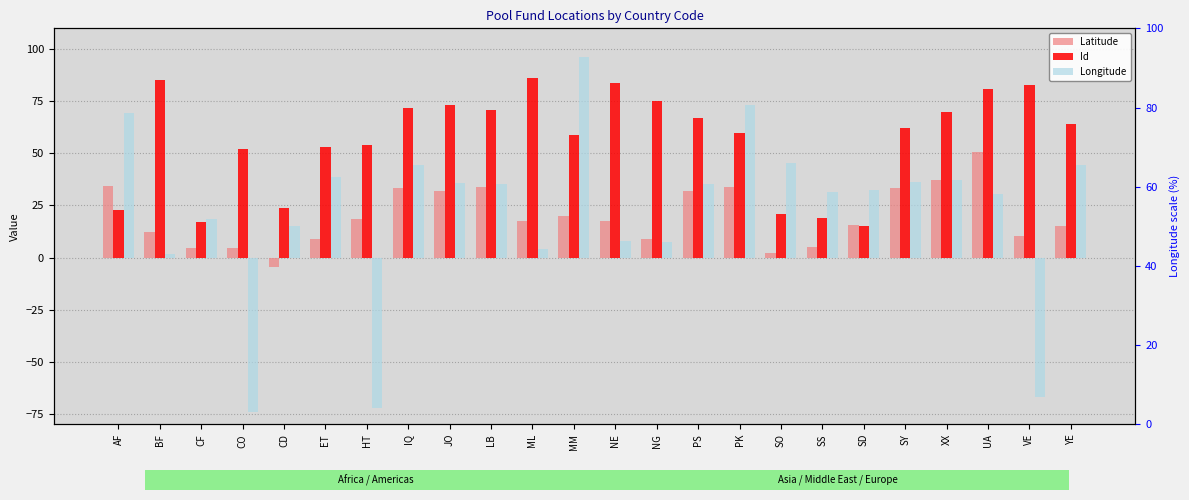

What is the sum of all Latitude values?

477.0